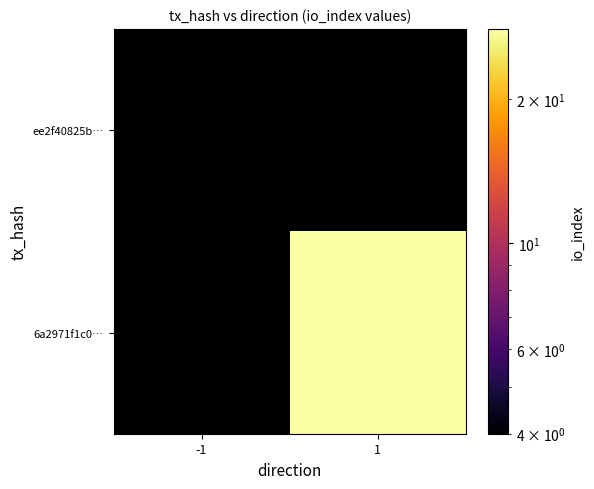

What is the maximum value shown in the chart?

28